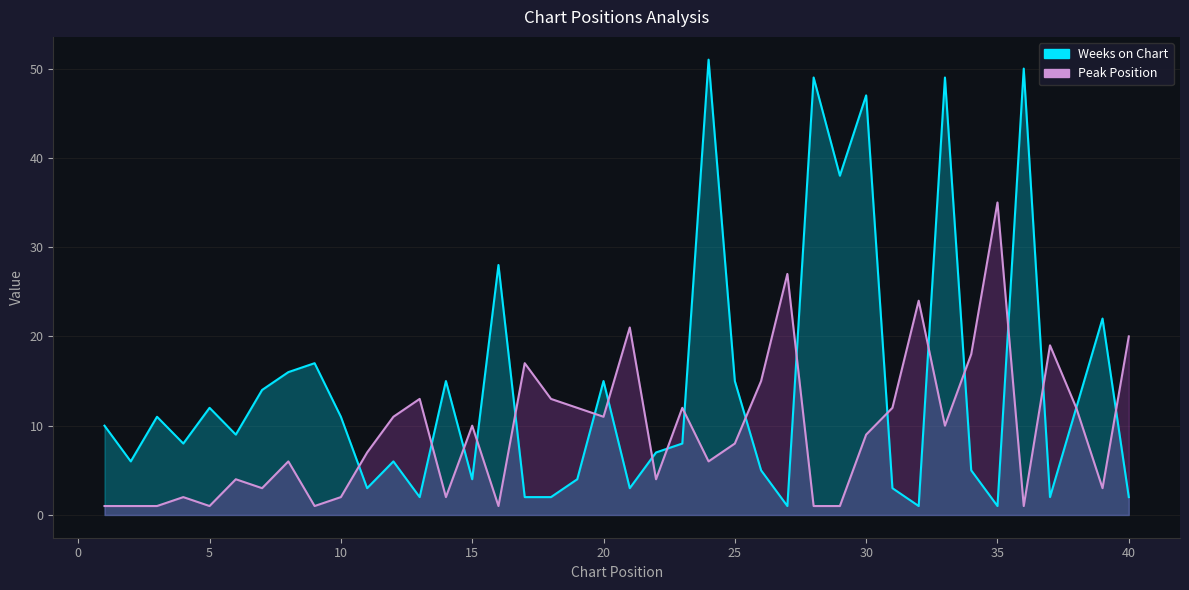

Reading right to left, transcribe all the data shown in this chart.

Peak Position: 20	3	12	19	1	35	18	10	24	12	9	1	1	27	15	8	6	12	4	21	11	12	13	17	1	10	2	13	11	7	2	1	6	3	4	1	2	1	1	1
Weeks on Chart: 2	22	12	2	50	1	5	49	1	3	47	38	49	1	5	15	51	8	7	3	15	4	2	2	28	4	15	2	6	3	11	17	16	14	9	12	8	11	6	10